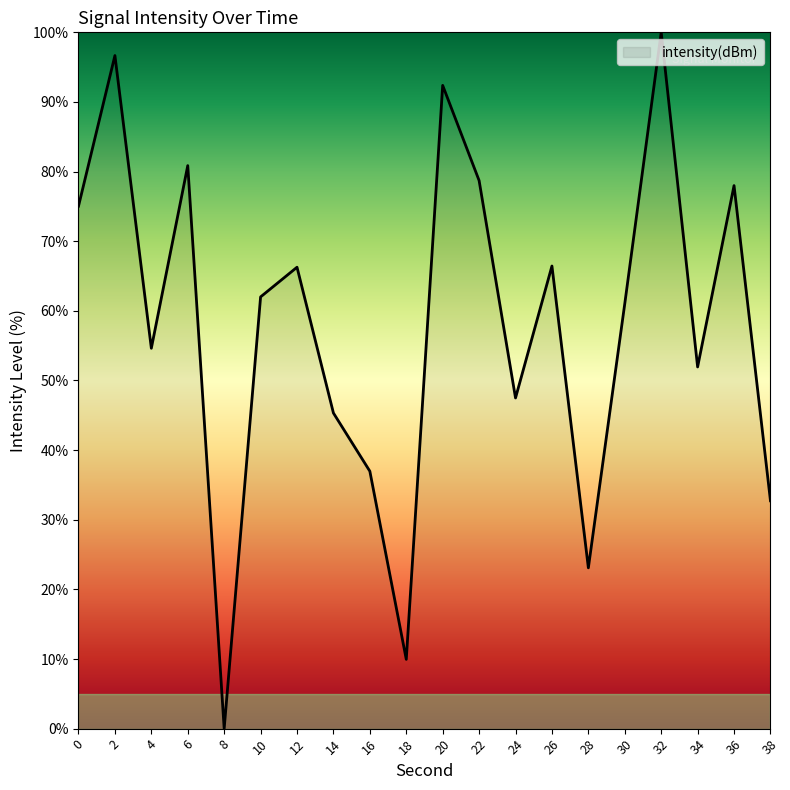

What is the change in value from 2 to 10?

-34.7